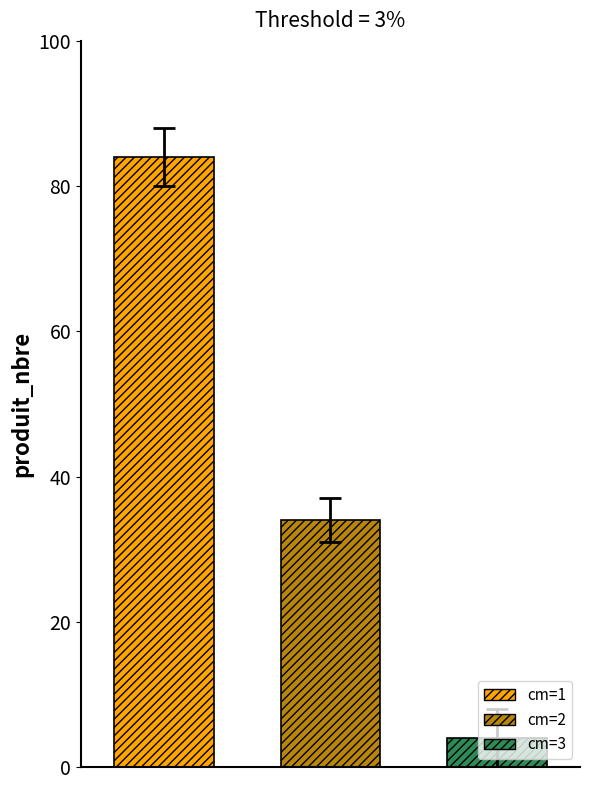

List the series in order of their overall mean, highest first.

cm=1, cm=2, cm=3